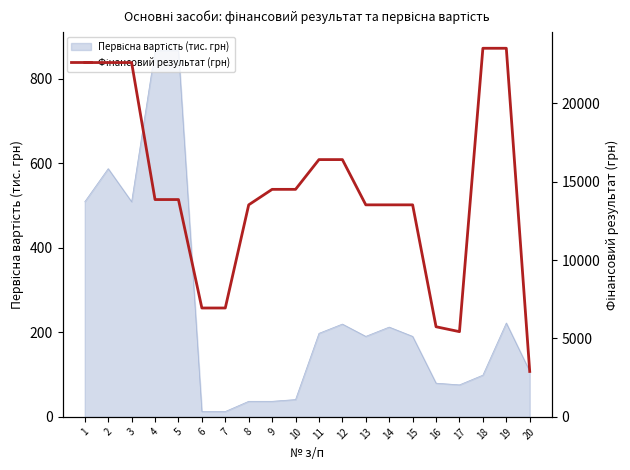

True or false: the data shows 39299.7 at 2.

False